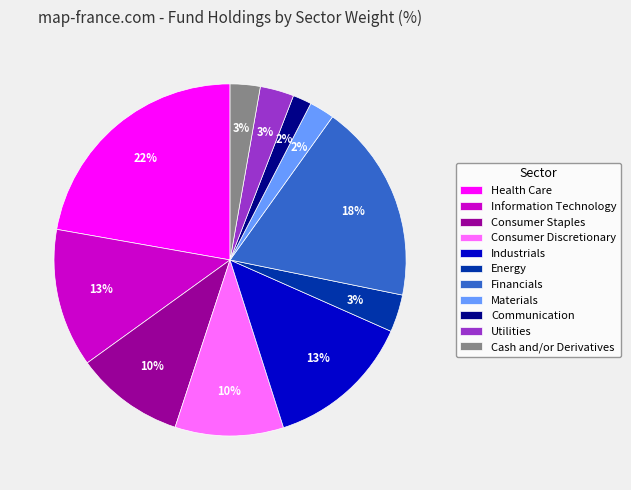

To the nearest percent, what percentage of the pie is Cash and/or Derivatives?

3%